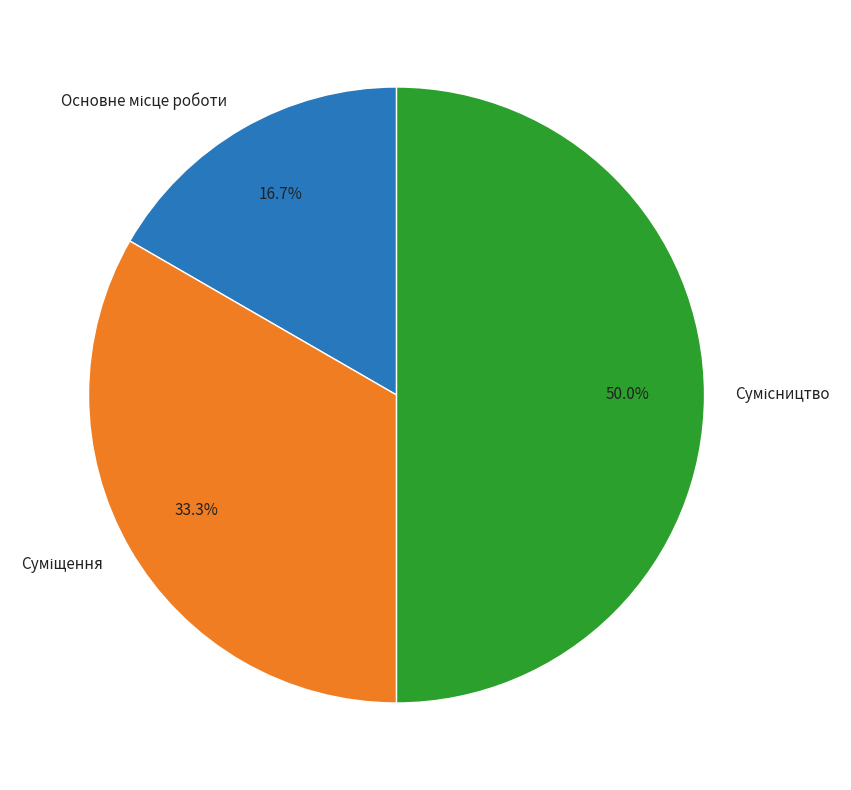

What is the smallest slice in the pie chart?

Основне місце роботи